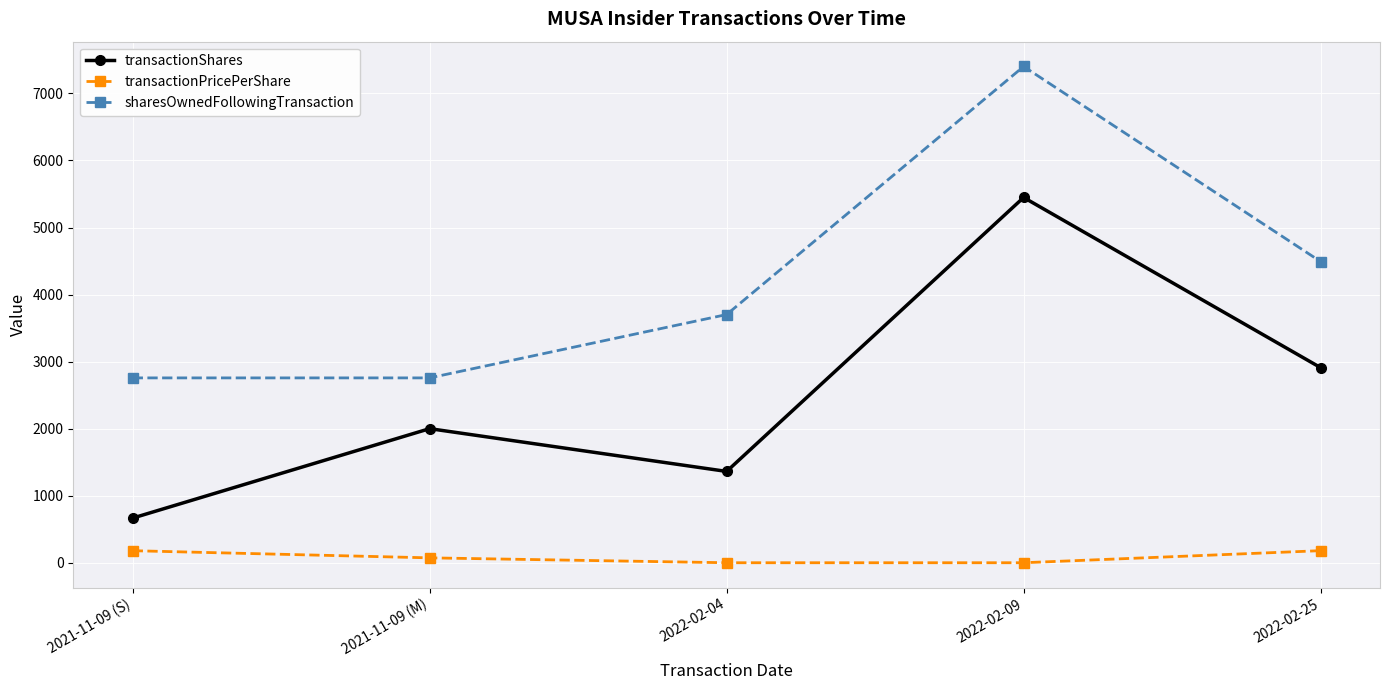

What is the label of the 3rd point from the left?

2022-02-04